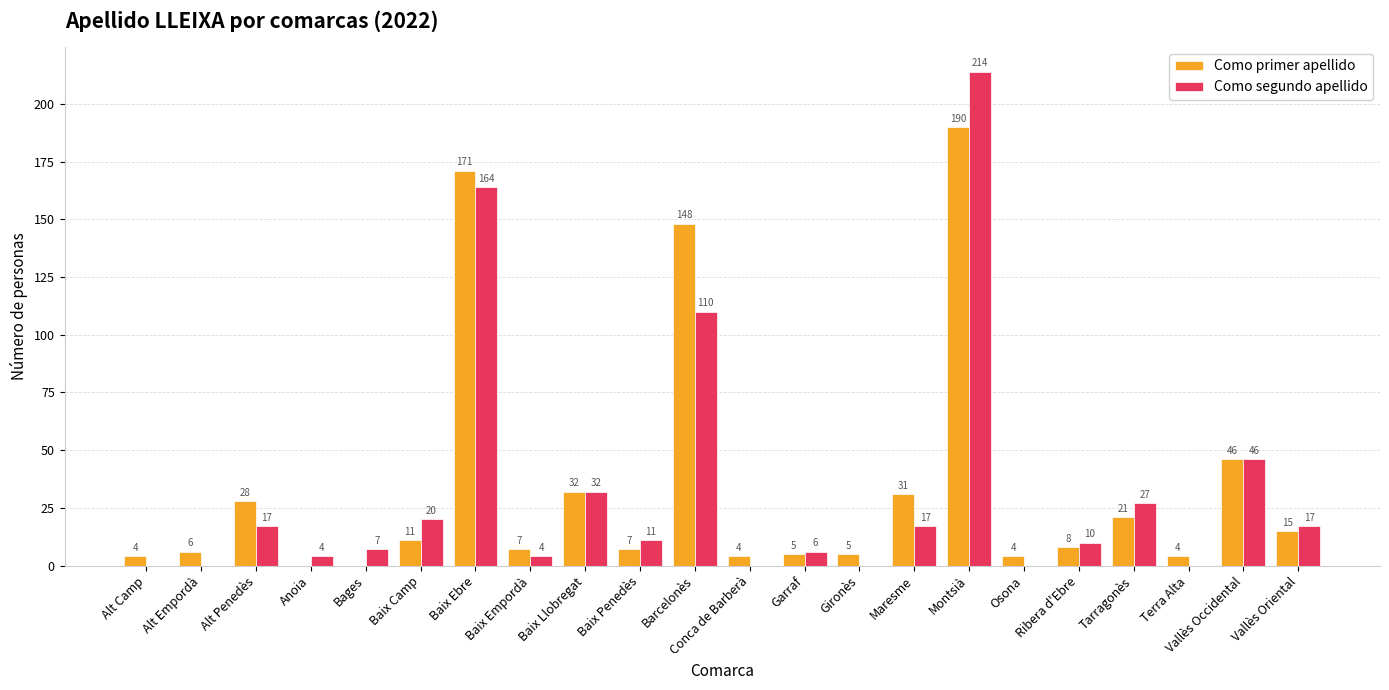

What is the maximum value for Como primer apellido?

190